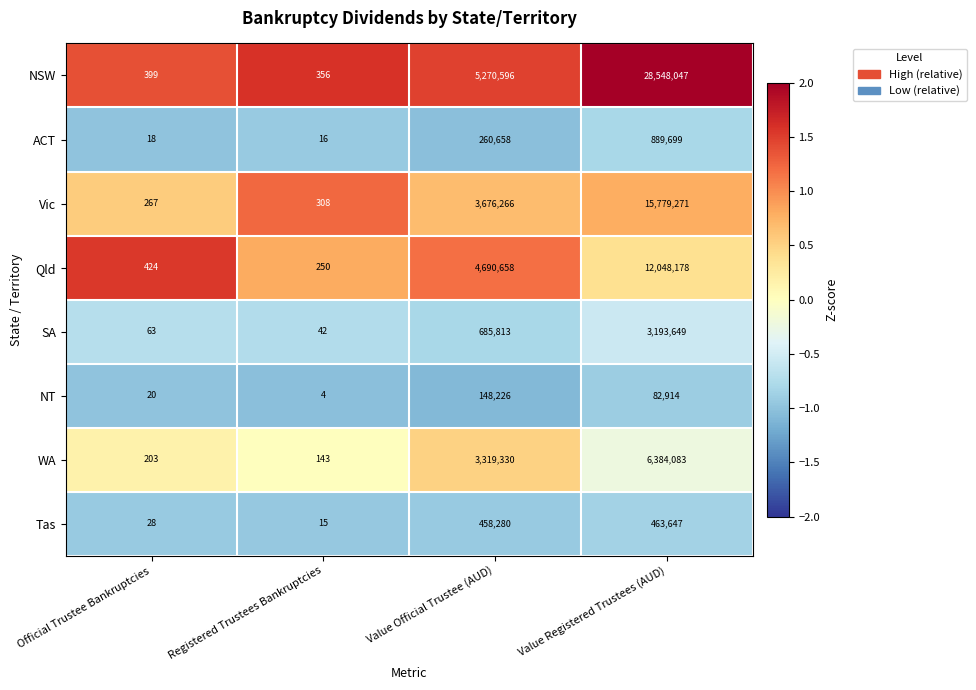

At which label is NT closest to 74115?

Value Registered Trustees (AUD)